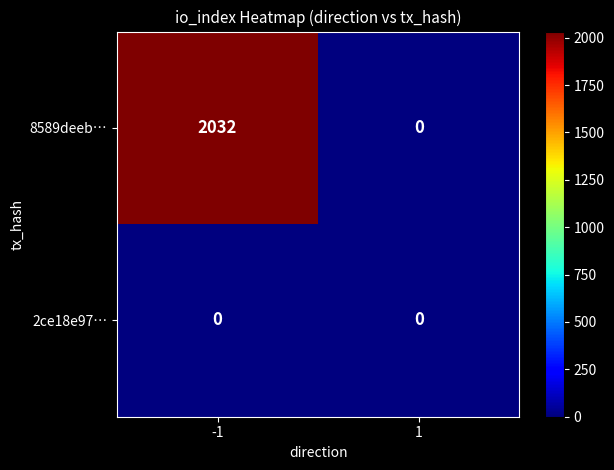

Rank the series at -1 from highest to lowest value.

8589deeb…, 2ce18e97…